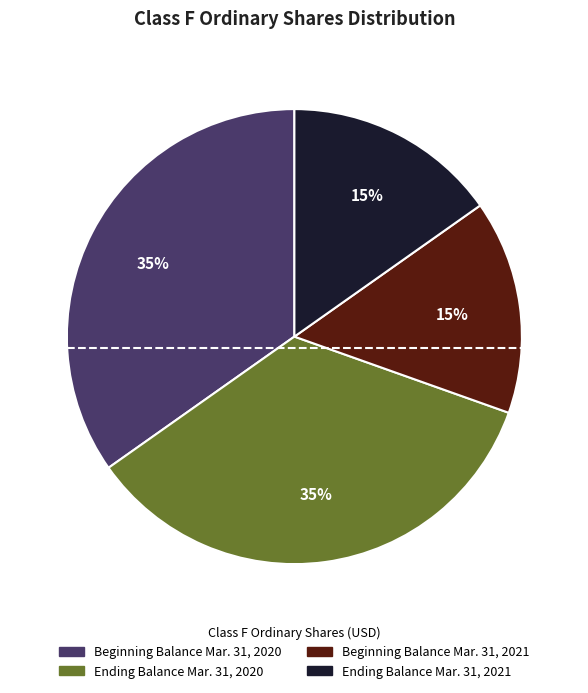

To the nearest percent, what is the average slice percentage?

25%